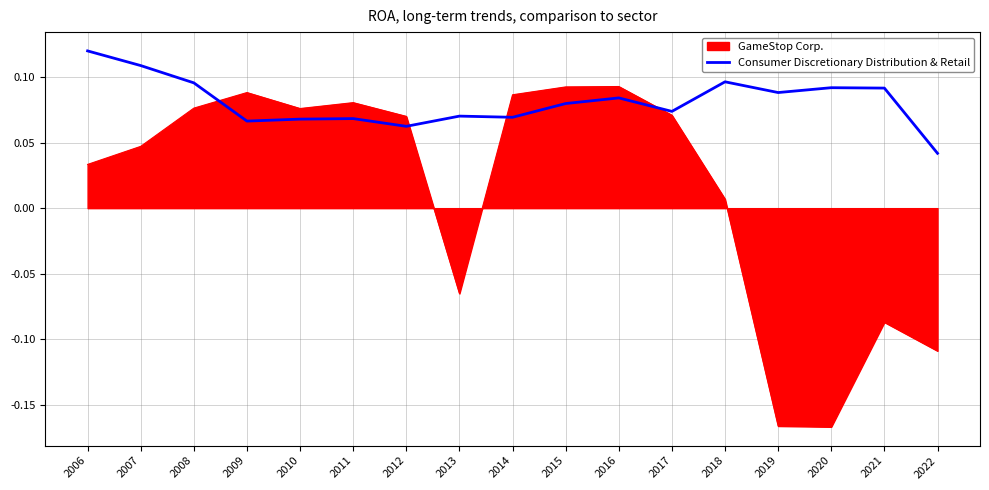

True or false: GameStop Corp. has a value of -0.1 at 2020.

False